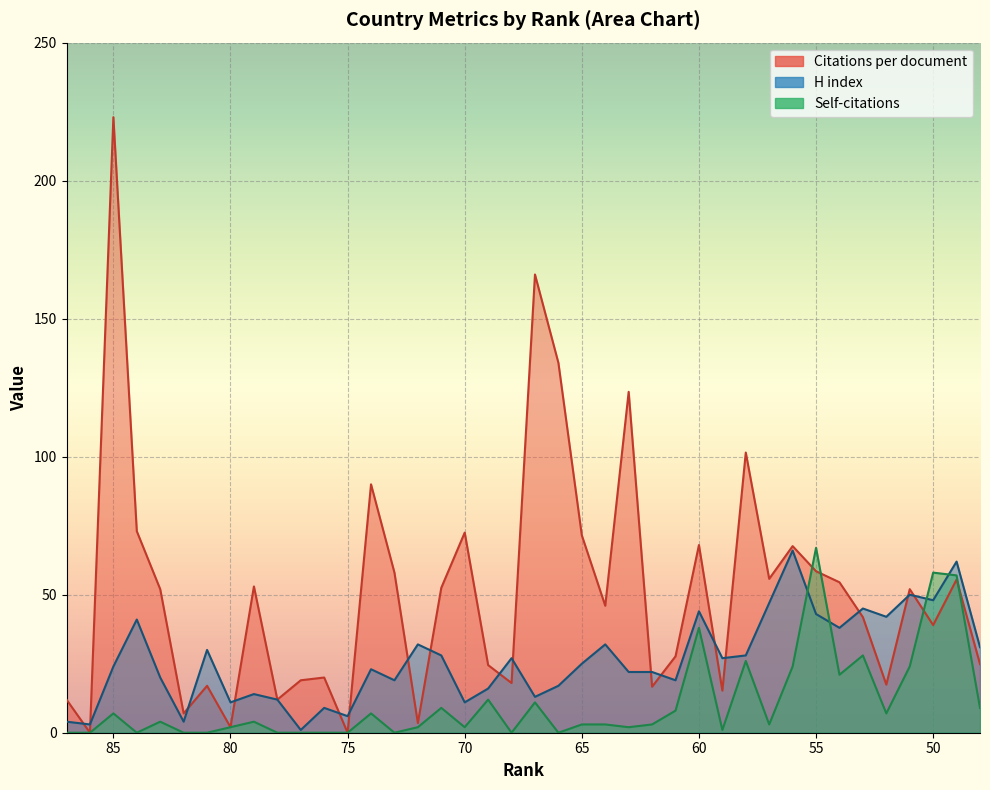

After their last crossing, which series has the higher values: H index or Self-citations?

H index